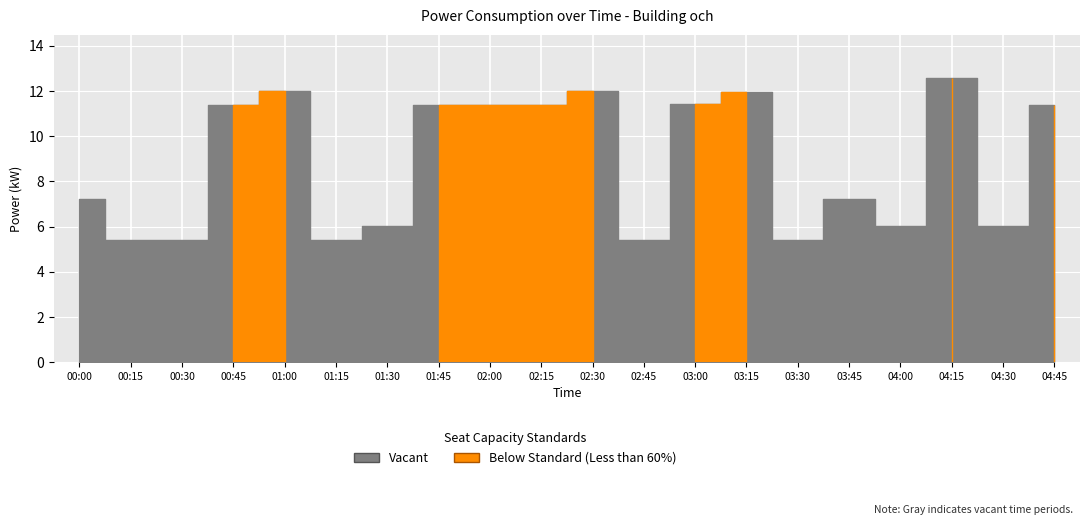

List the labels in order of value, smallest first.

00:15, 00:30, 01:15, 02:45, 03:30, 01:30, 04:00, 04:30, 00:00, 03:45, 00:45, 01:45, 02:00, 02:15, 04:45, 03:00, 03:15, 01:00, 02:30, 04:15